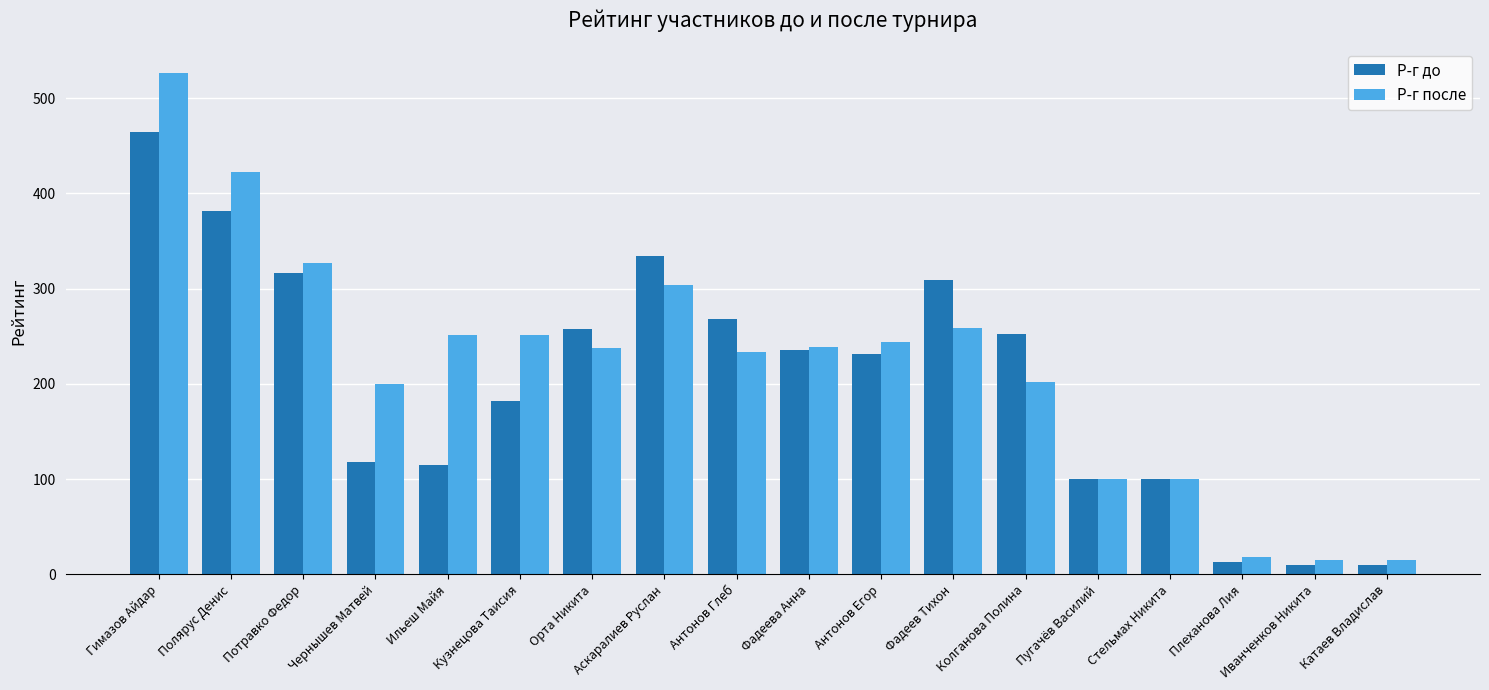

Which series has the widest spread of values?

Р-г после